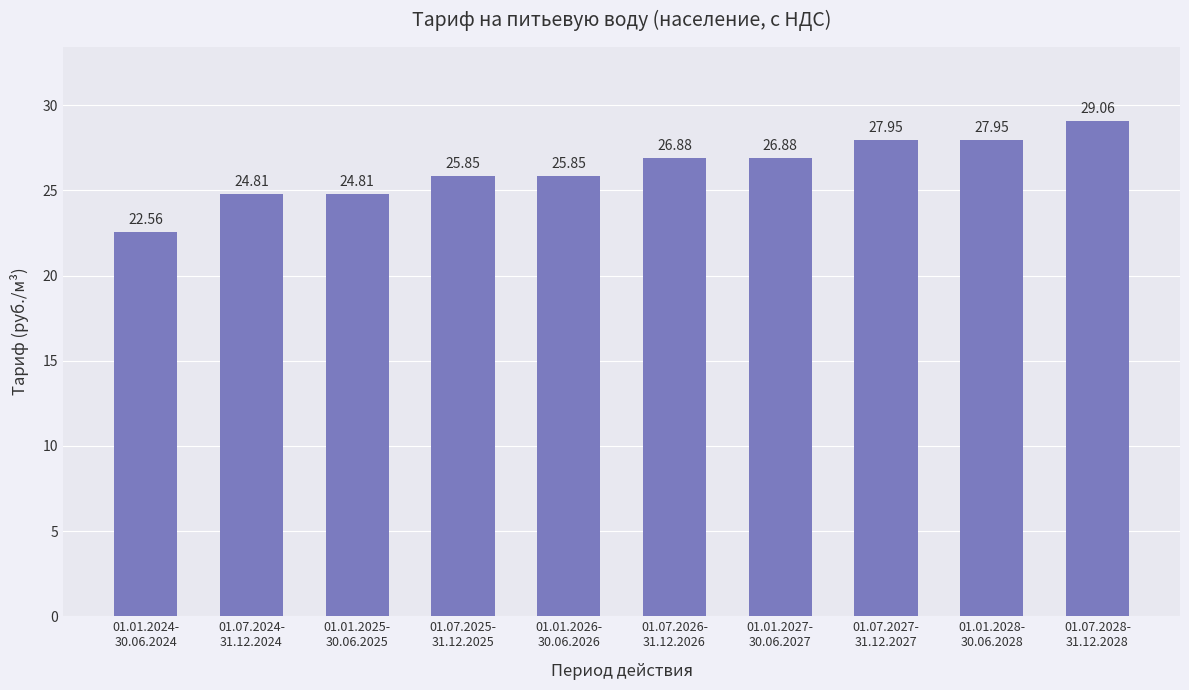

Which category has the highest value across all series?

01.07.2028-
31.12.2028